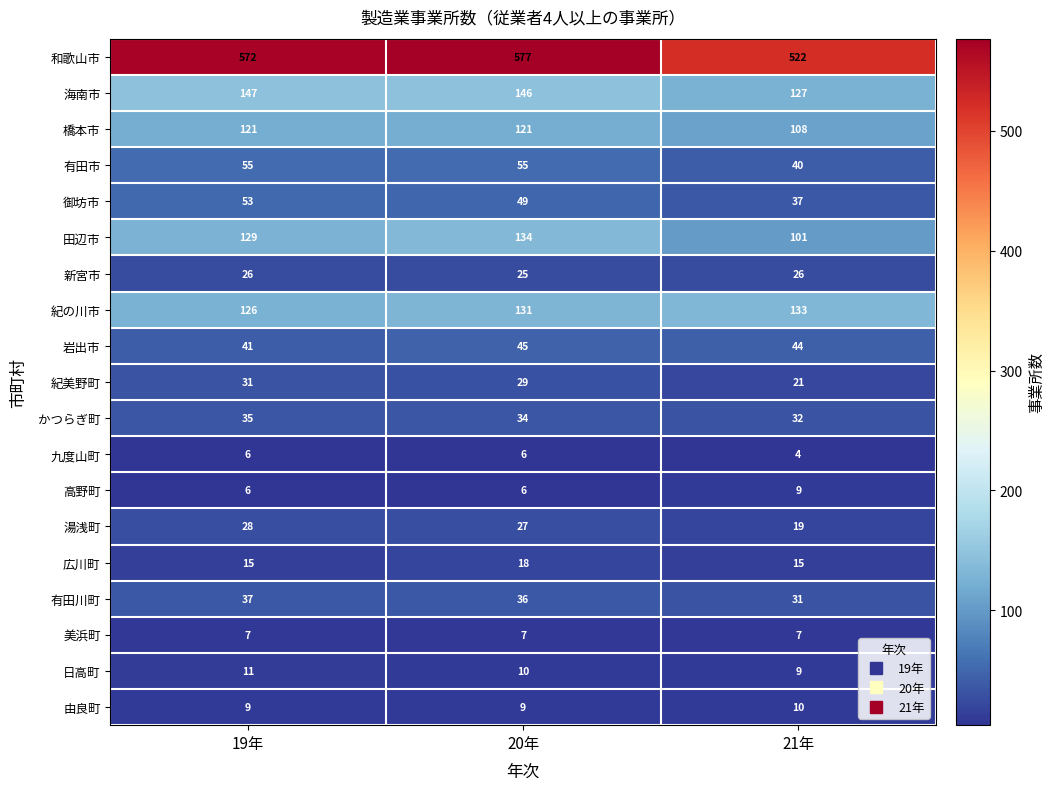

Which series has the largest range (max minus min)?

和歌山市